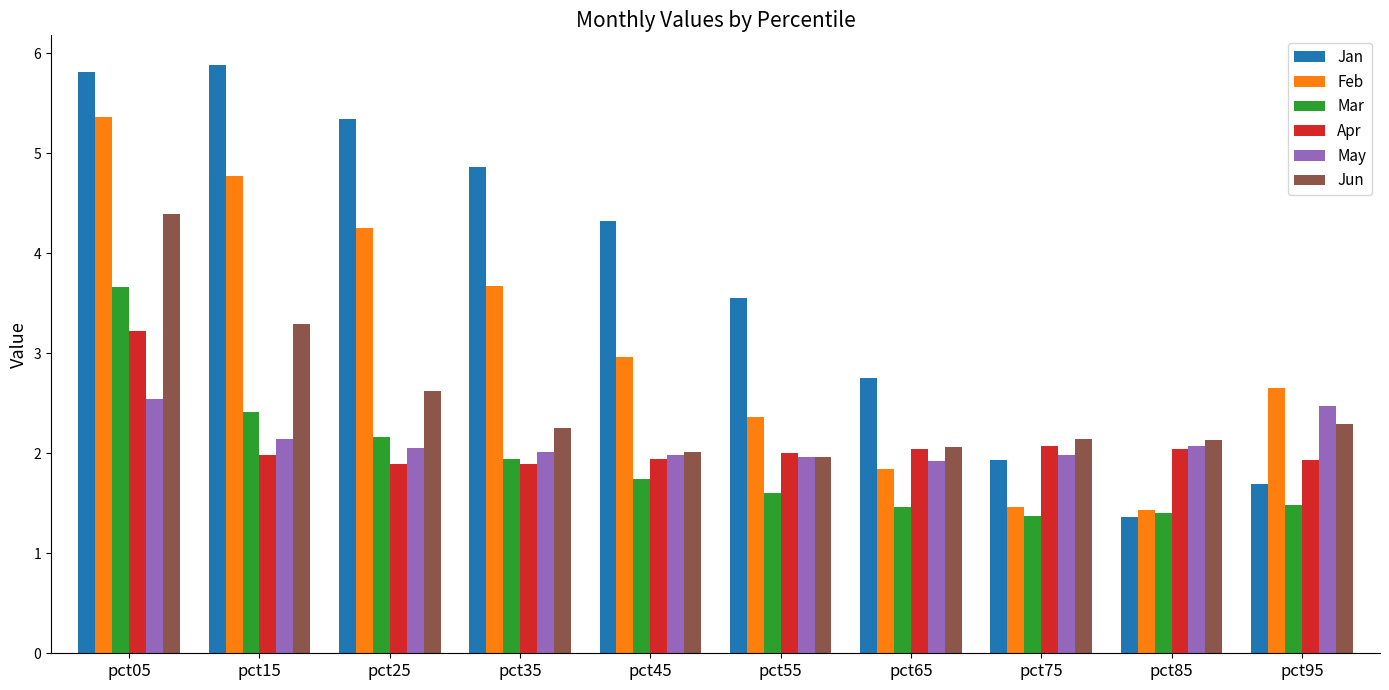

What is the greatest value displayed?

5.9